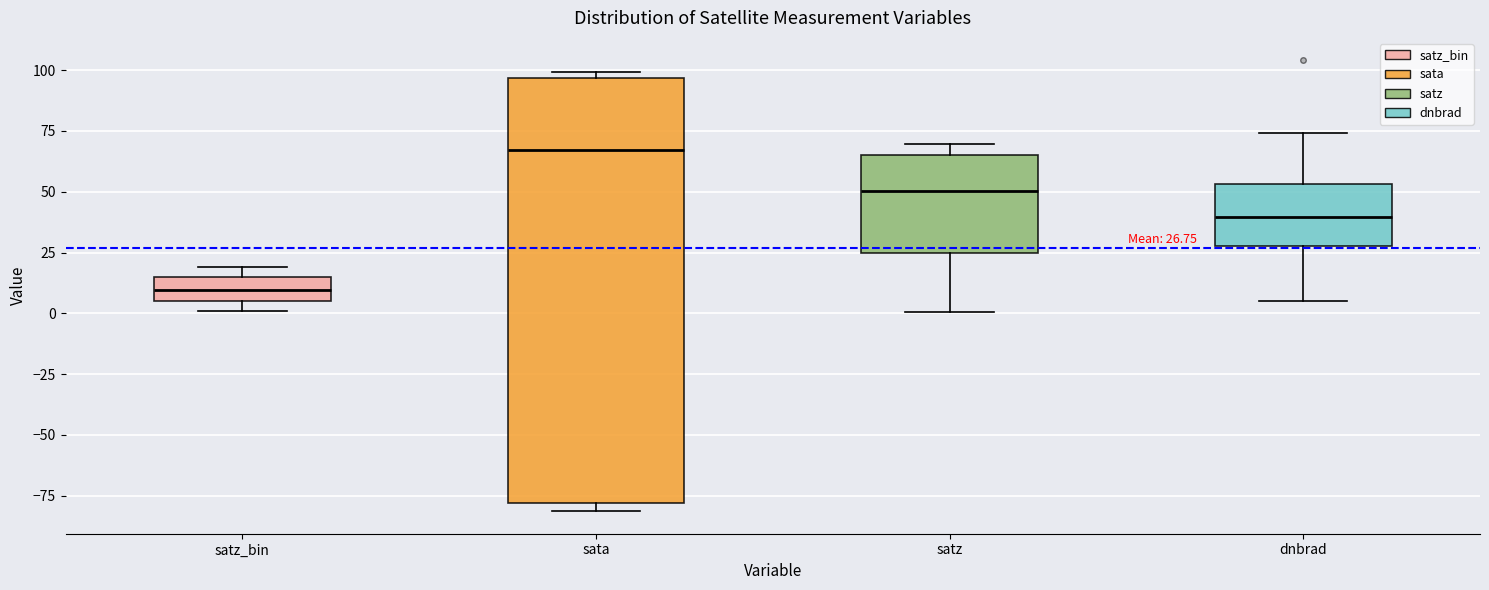

Which box has the highest median line?

sata